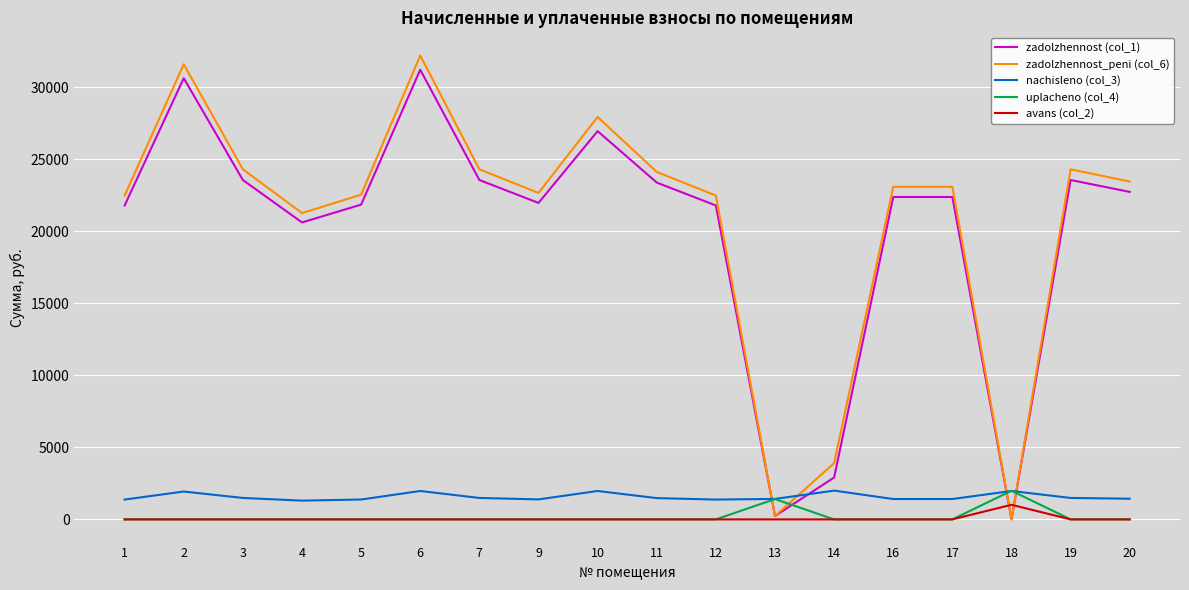

How many lines are shown in the chart?

5